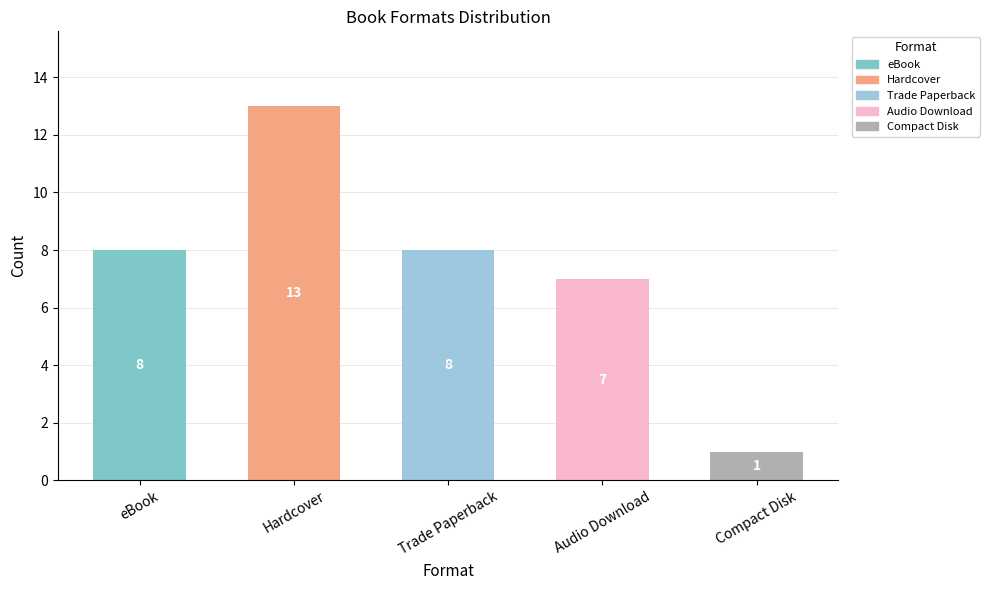

What is the average value?

7